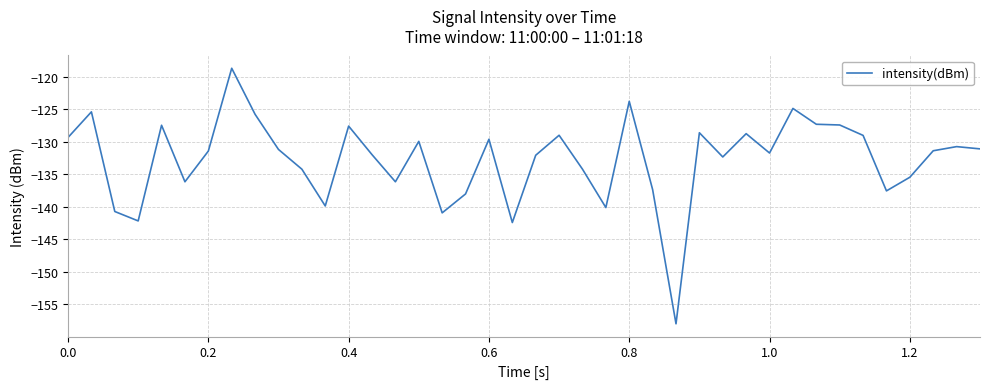

What is the smallest value displayed?

-158.0